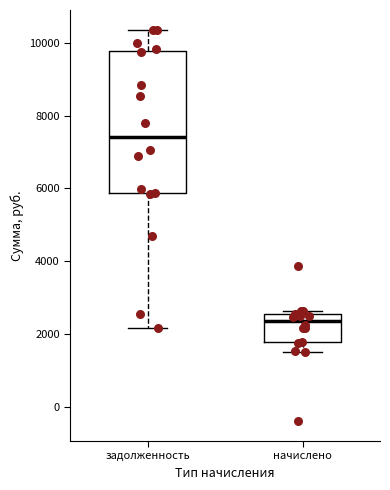

Which box is the tallest, from its lower edge to its upper edge?

задолженность